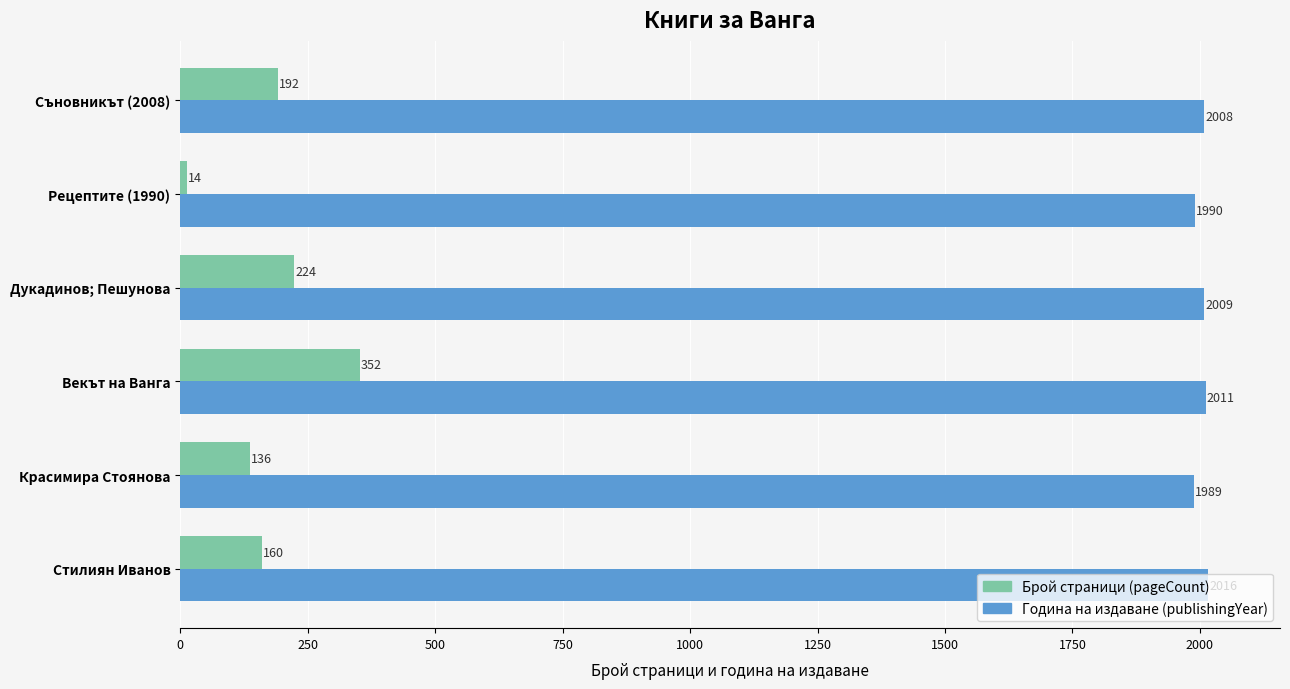

Count the number of data series in this chart.

2